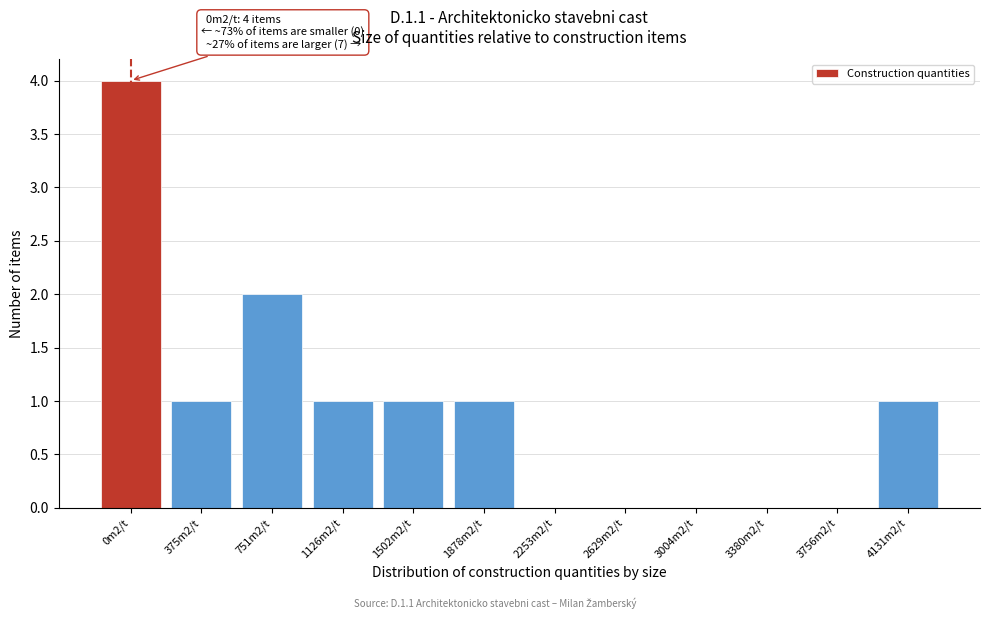

Reading left to right, extract all data points from this chart.

0m2/t=4	375m2/t=1	751m2/t=2	1126m2/t=1	1502m2/t=1	1878m2/t=1	2253m2/t=0	2629m2/t=0	3004m2/t=0	3380m2/t=0	3756m2/t=0	4131m2/t=1